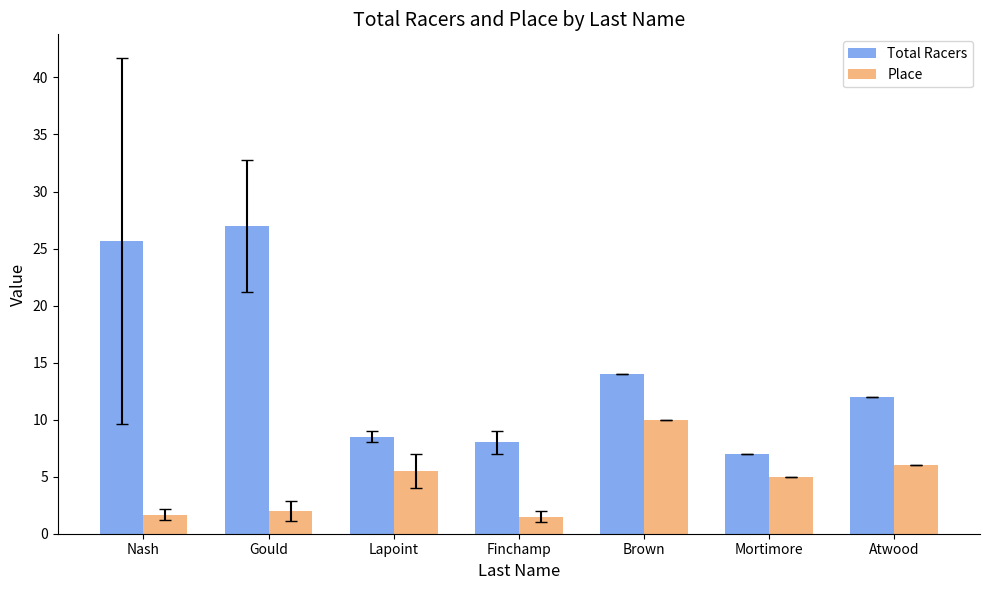

What is the value of the Place bar at the 4th from the left?

1.5